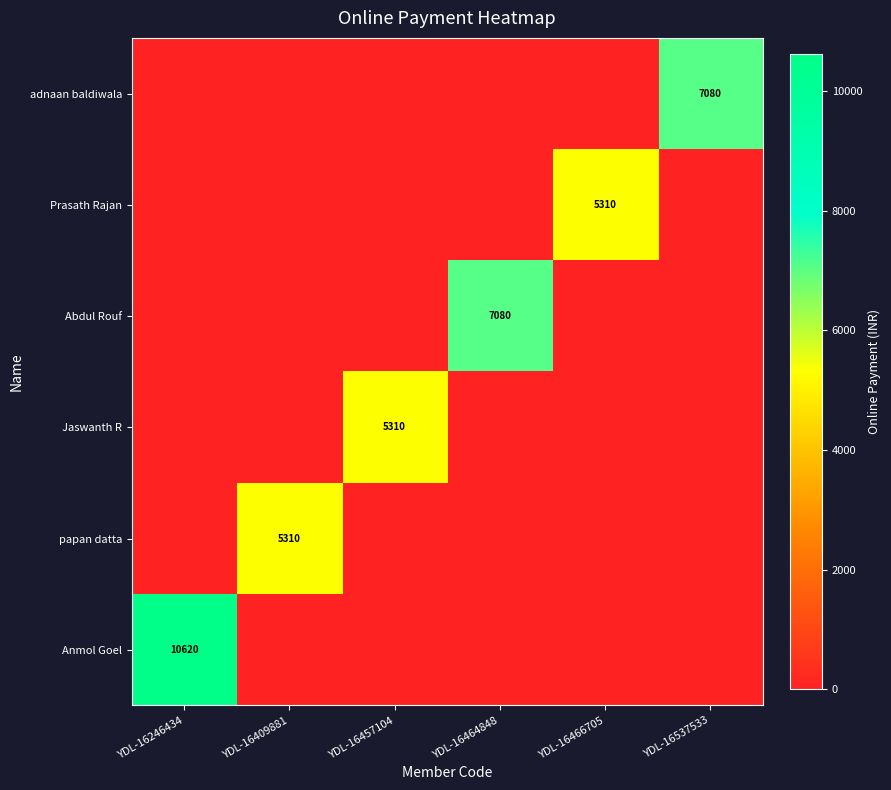

The papan datta series shows 3235 at YDL-16409881. True or false?

False